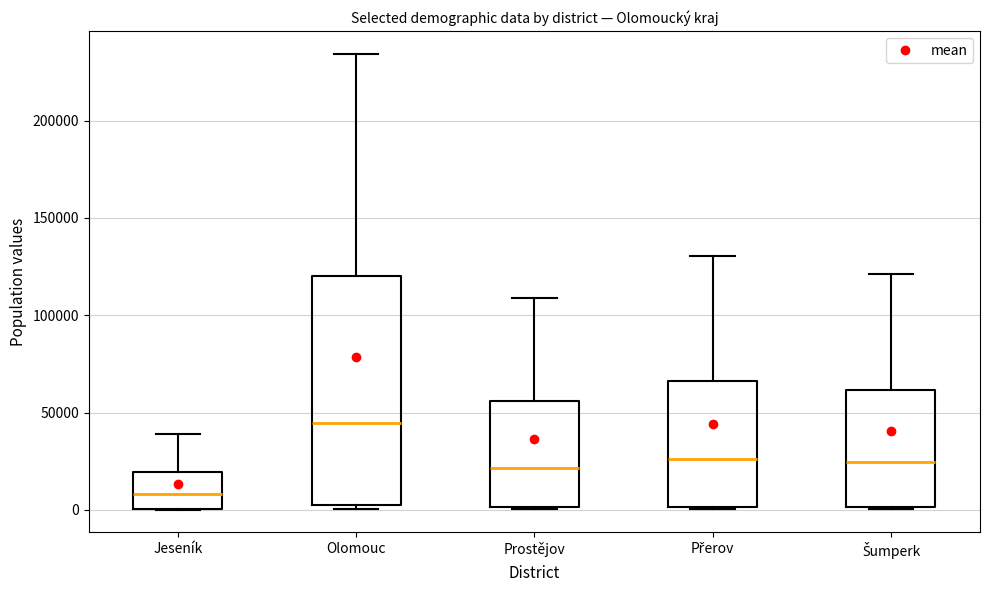

Reading left to right, transcribe this box plot: for each box, give where its median line is, the range the box spans, and where its two whiskers end, as read against the y-axis. The values are not printed on the chart, so give them approximately, as read against the axis.

Jeseník: median 10000, box 0 to 20000, whiskers 0 to 40000
Olomouc: median 45000, box 5000 to 120000, whiskers 0 to 235000
Prostějov: median 20000, box 0 to 55000, whiskers 0 to 110000
Přerov: median 25000, box 0 to 65000, whiskers 0 to 130000
Šumperk: median 25000, box 0 to 60000, whiskers 0 to 120000